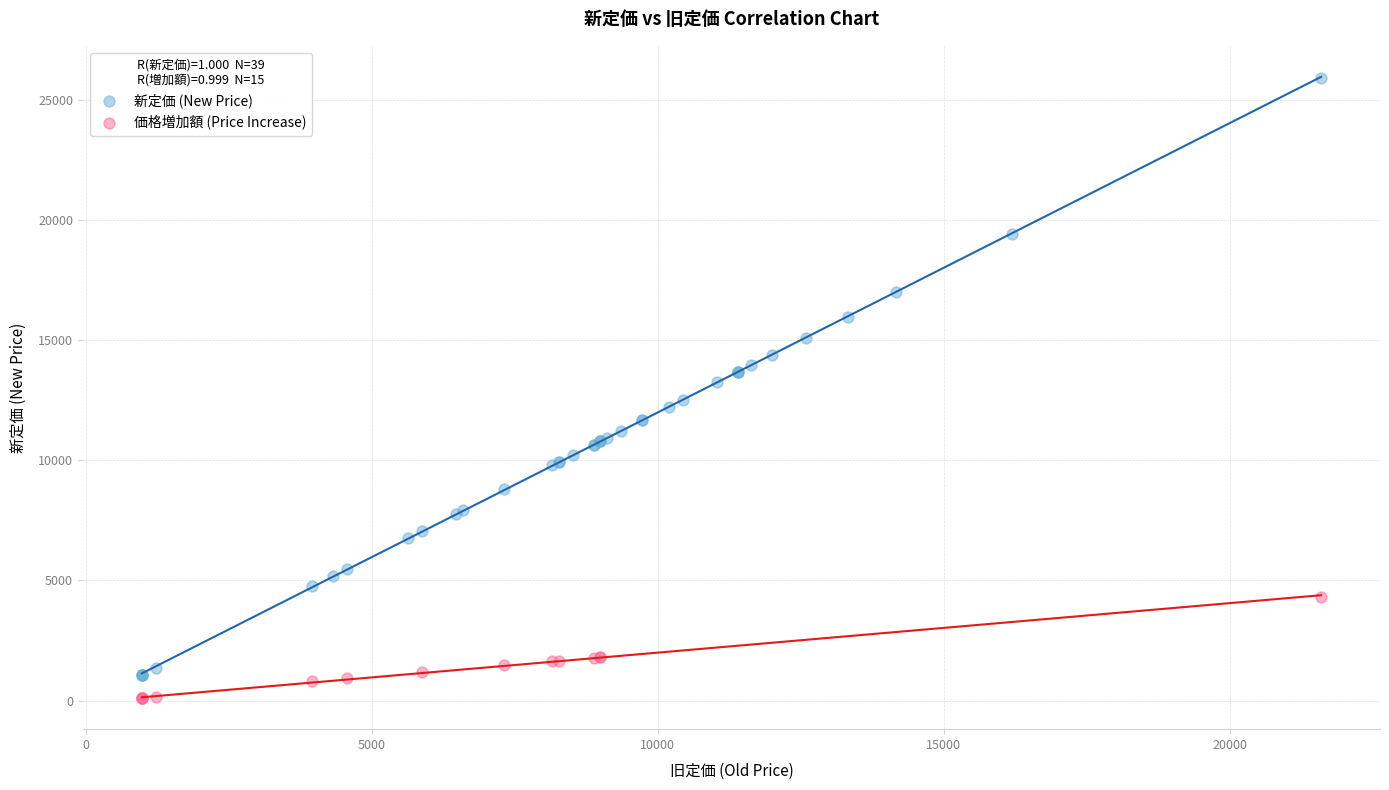

Which series has the largest Y range (max minus min)?

新定価 (New Price)